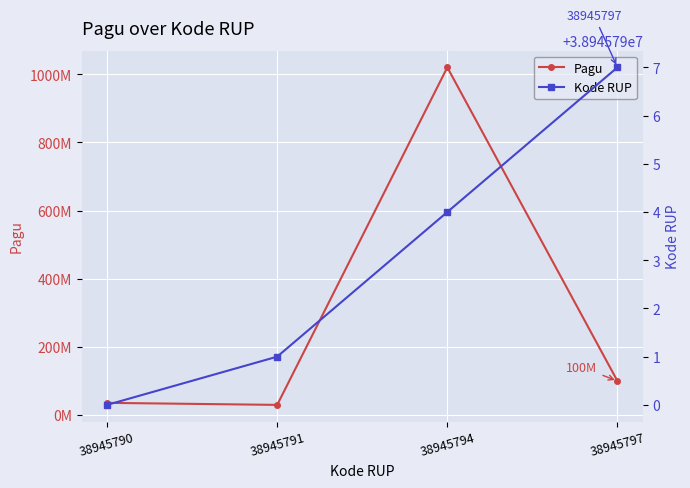

Which category has the lowest value in the Pagu series?

38945791